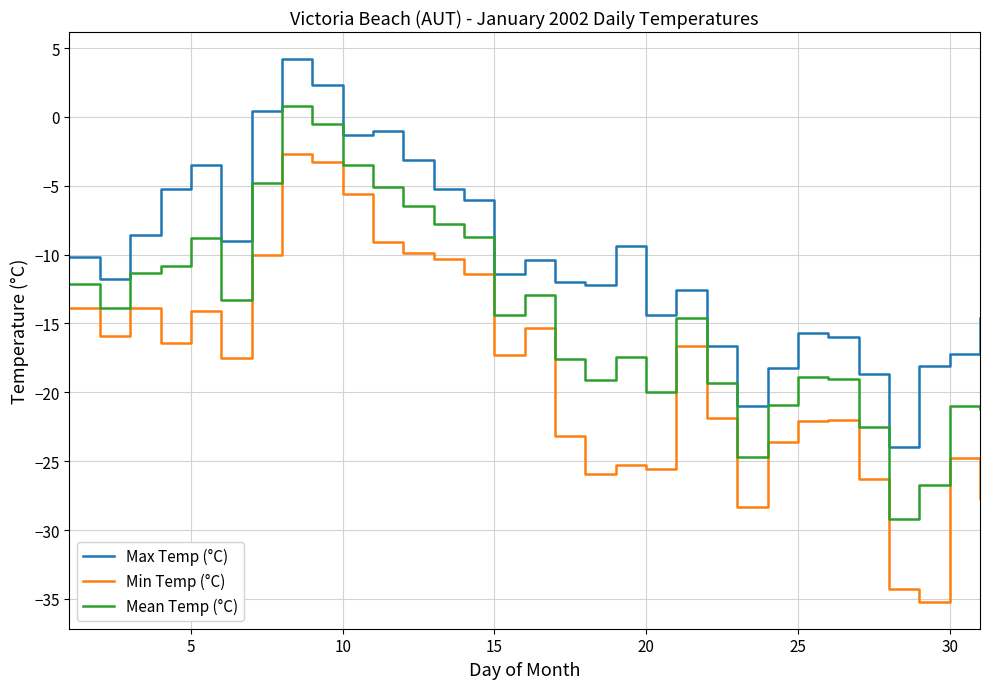

How many lines are shown in the chart?

3